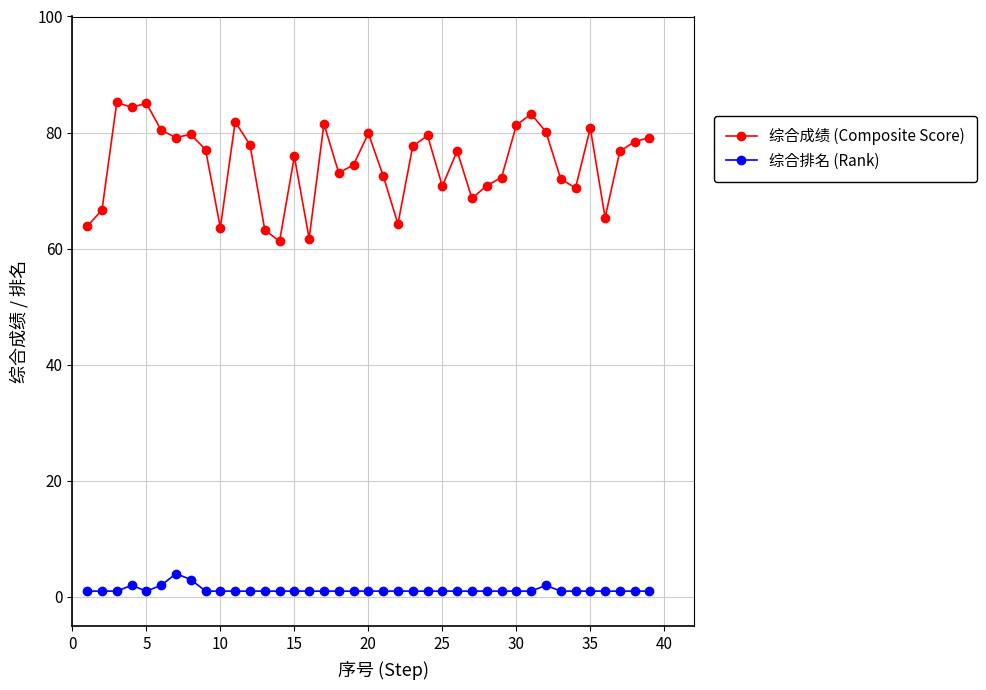

Which series has the widest spread of values?

综合成绩 (Composite Score)